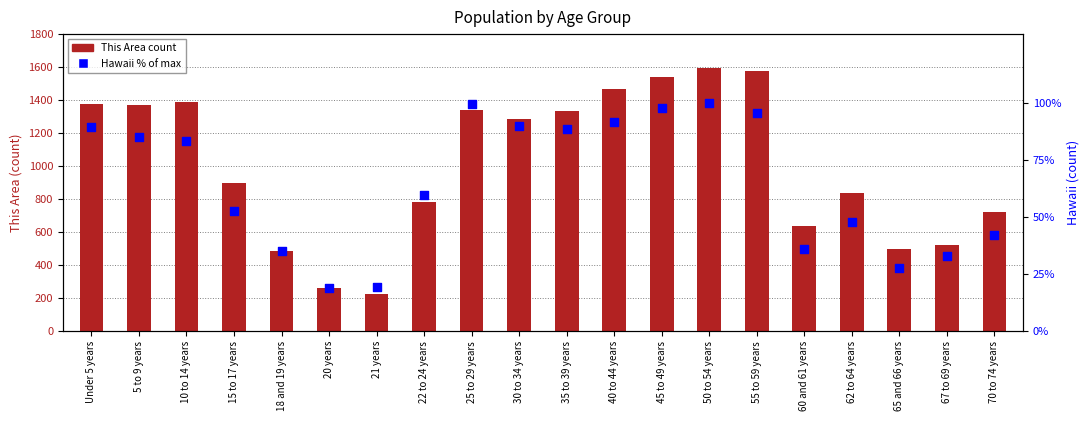

Which series reaches the minimum Y coordinate?

Hawaii % of max